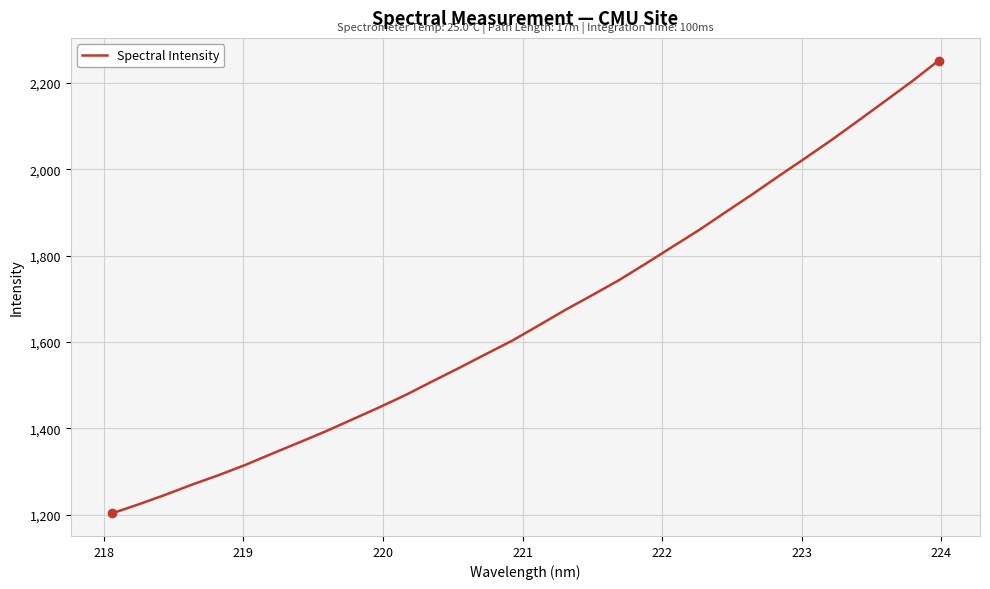

What is the difference between the second highest and minimum values?

1000.5